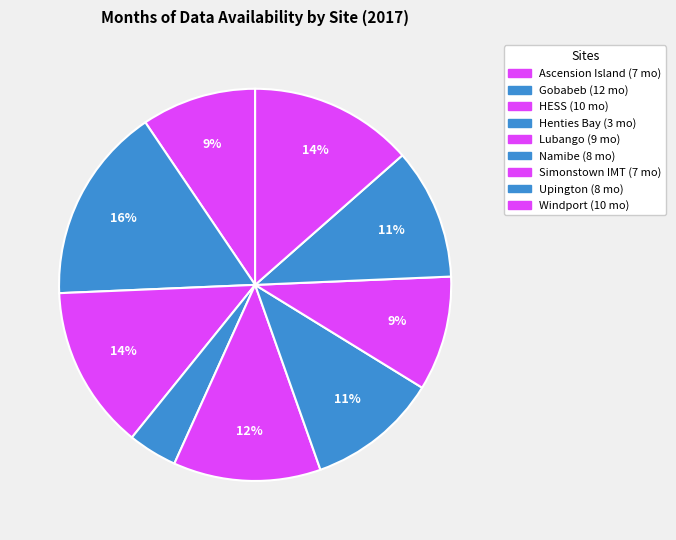

Combined, what portion of the pie is Upington and Windport?

24.3%